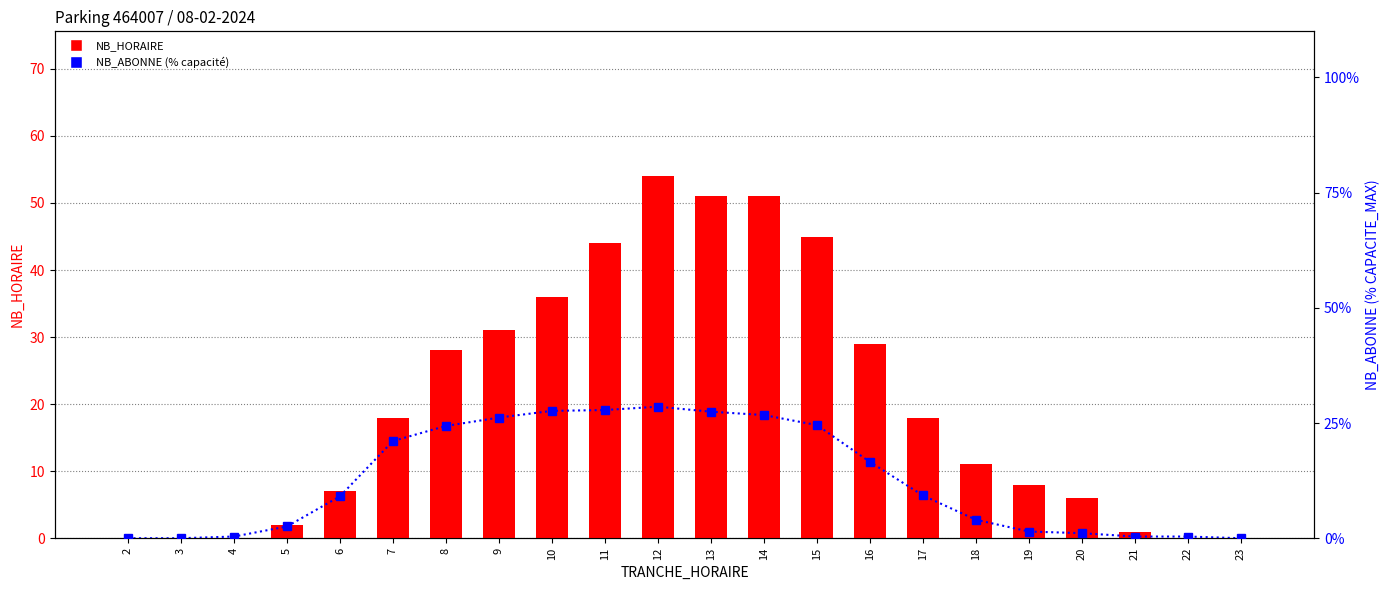

The NB_HORAIRE series shows 6.0 at 20. True or false?

True